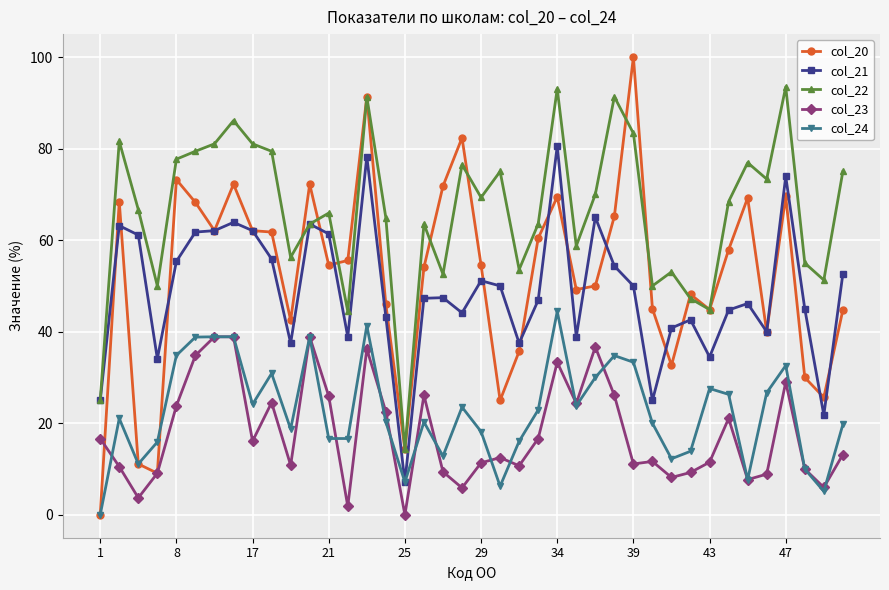

What is the greatest value displayed?

100.0